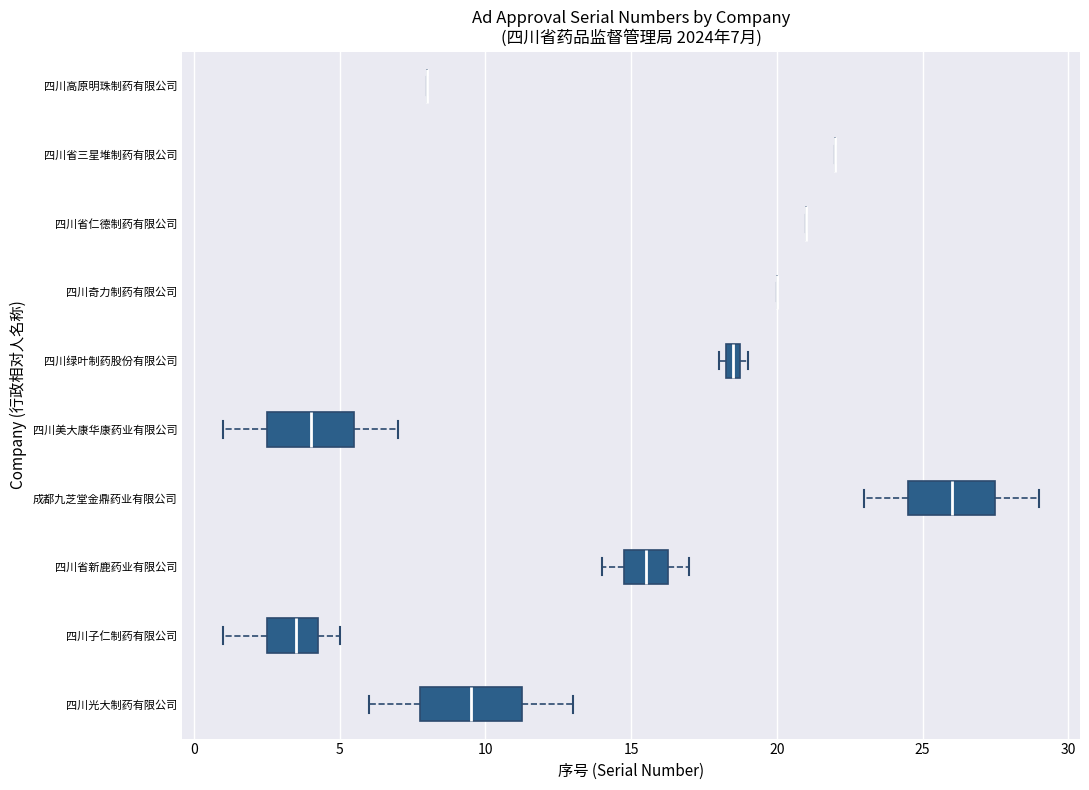

Comparing the boxes themselves (not the whiskers), which one is the widest?

四川光大制药有限公司